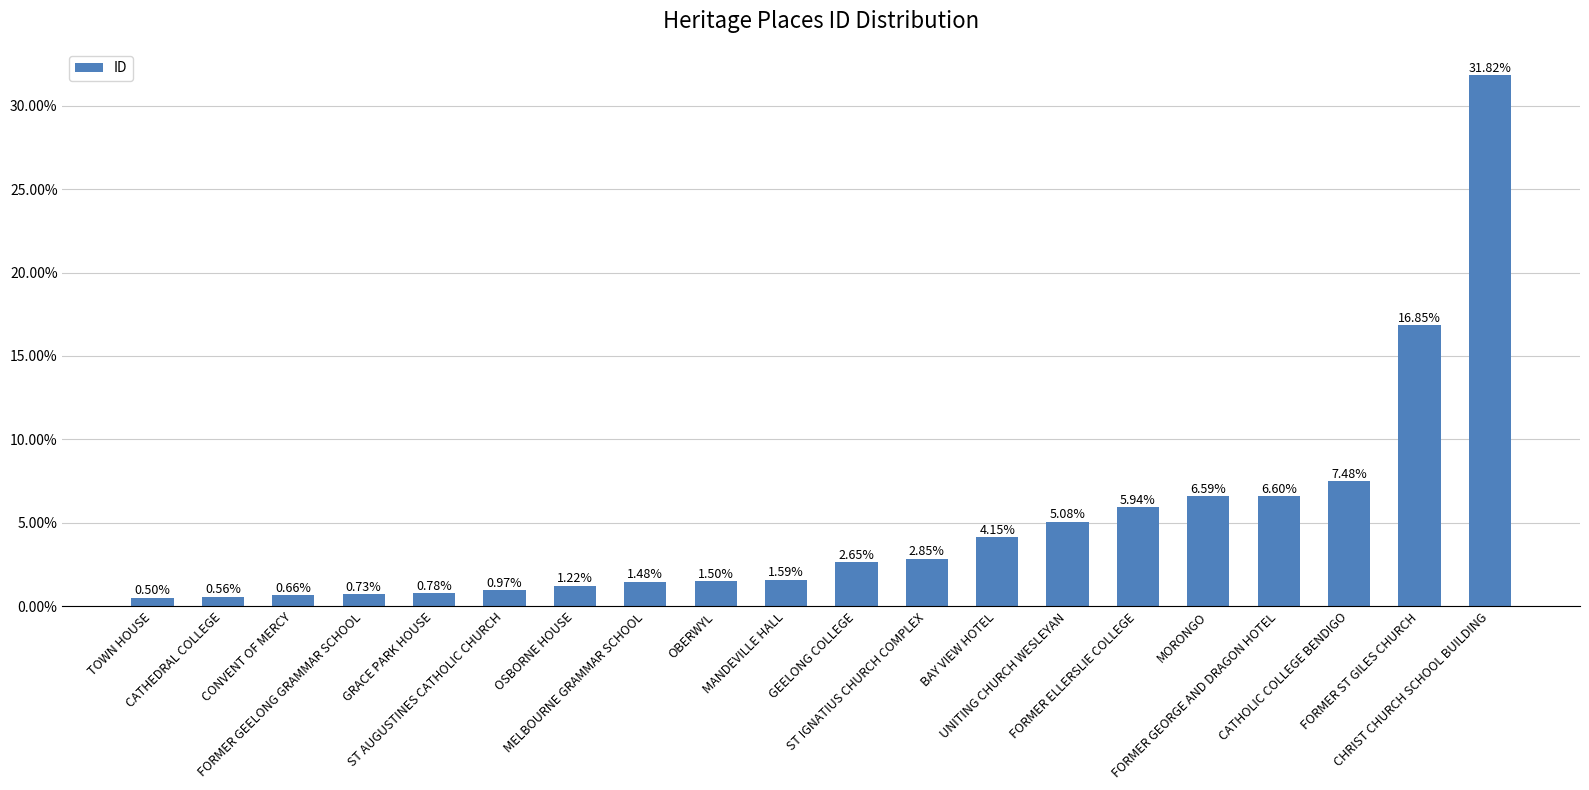

What is the sum of all values?

1.0